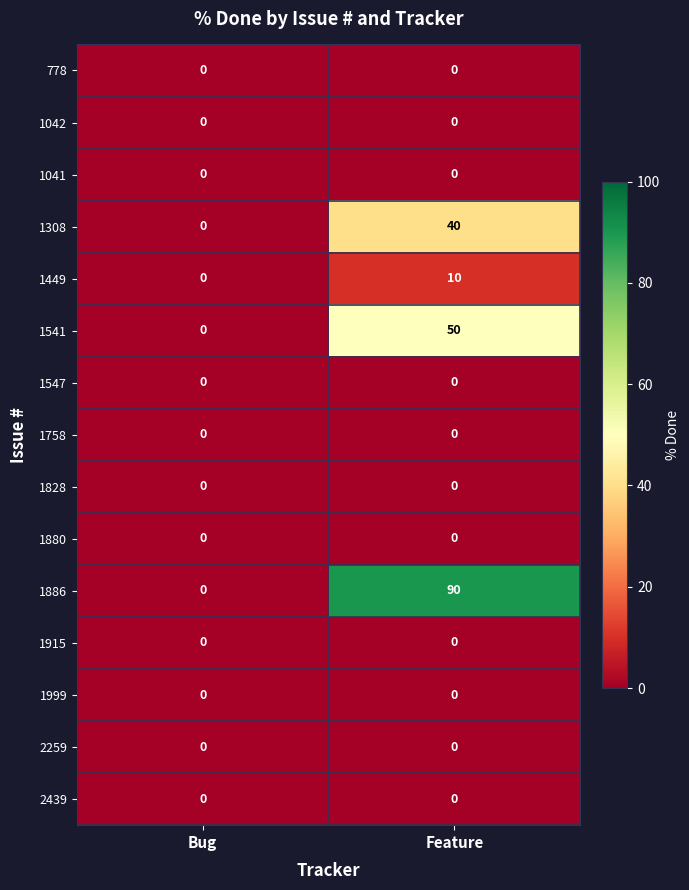

What is the difference between the highest and lowest values at Feature?

90